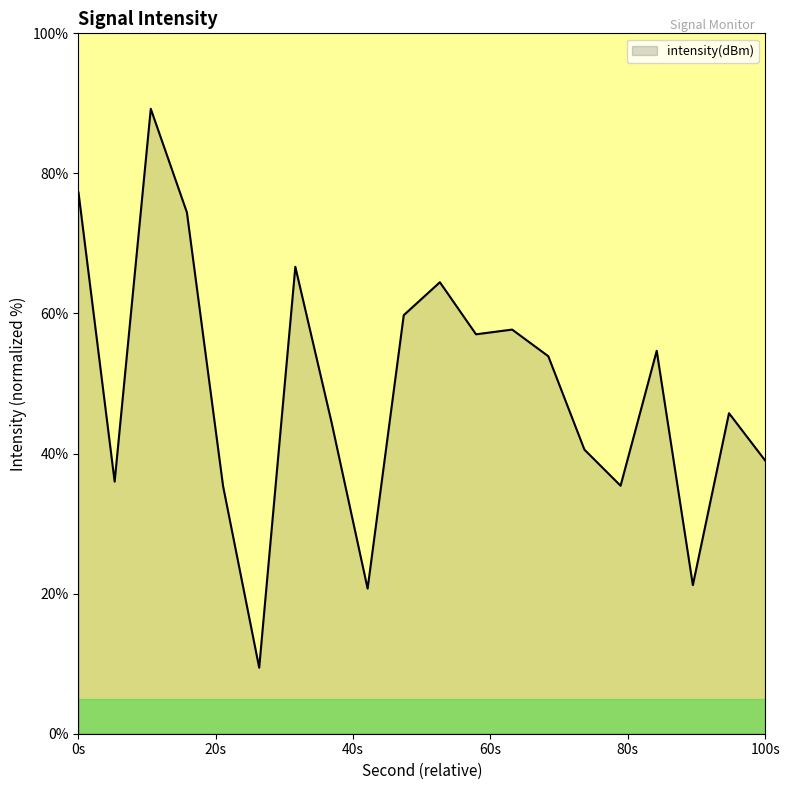

What is the difference between the maximum and minimum values?

79.8